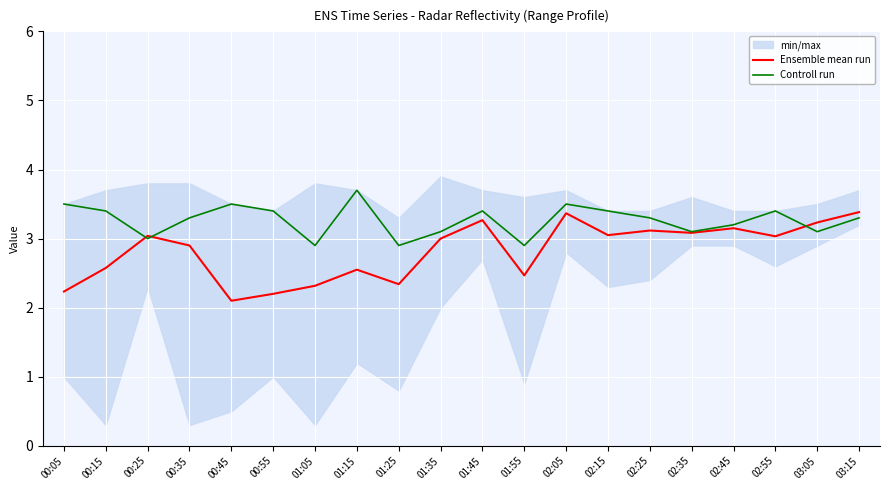

How many interior local peaks does the Controll run series have?

5